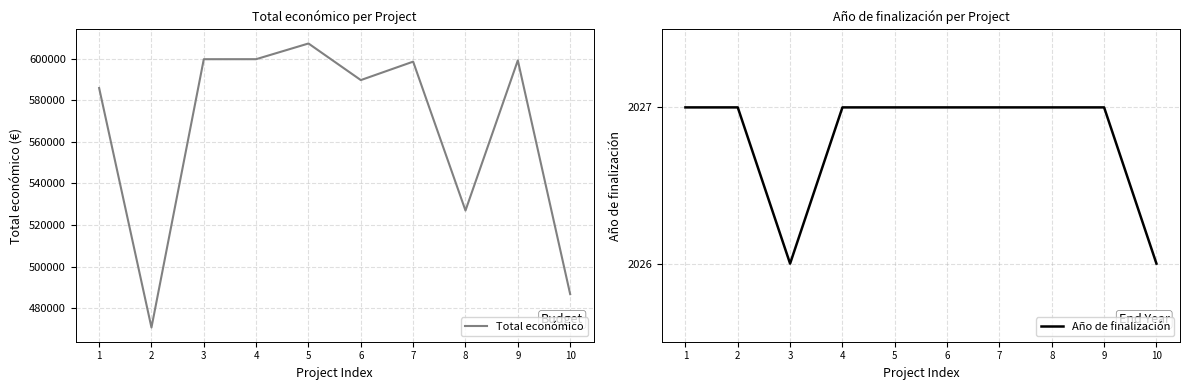

What is the difference between the maximum and minimum values in the Año de finalización series?

1